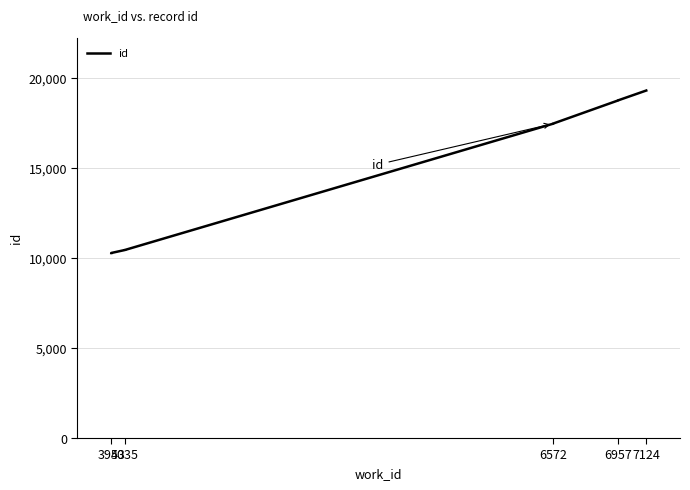

Reading left to right, list all the values displayed in this chart.

10279	10280	10448	10450	17463	17464	17469	18755	18759	19306